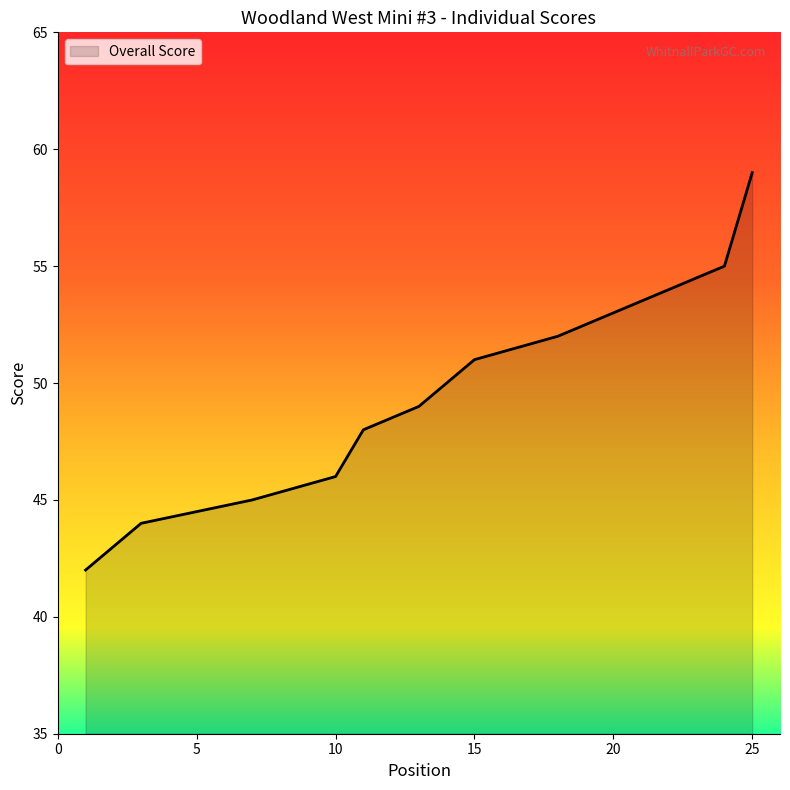

At which category does the chart reach its peak across all series?

25